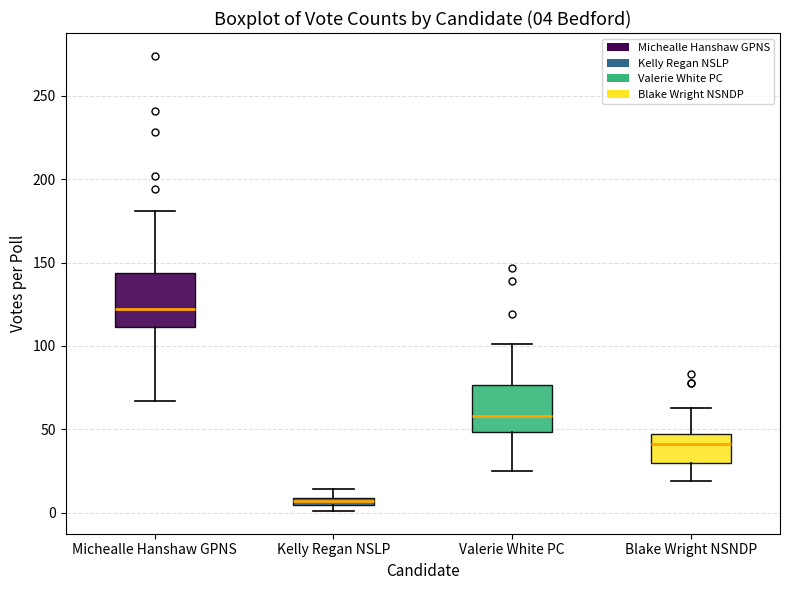

Which box has the highest median line?

Michealle Hanshaw GPNS